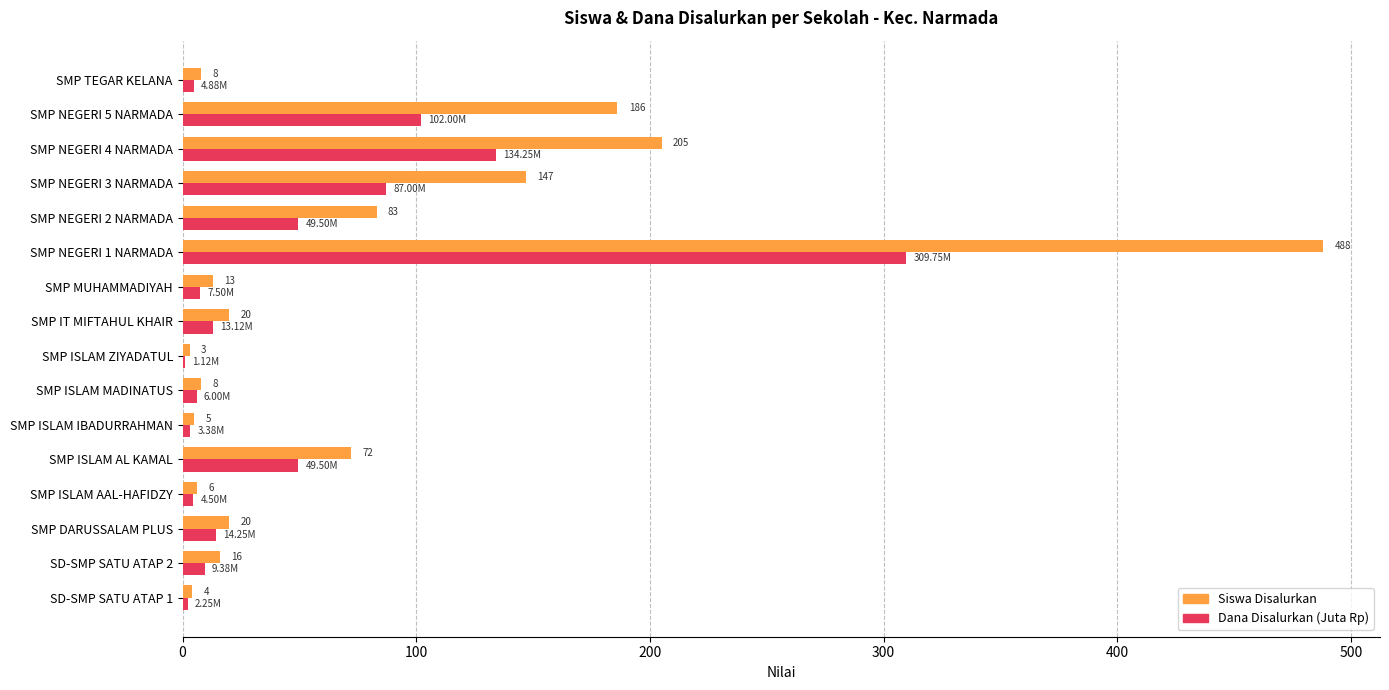

Which series changed the most between SMP DARUSSALAM PLUS and SMP ISLAM MADINATUS?

Siswa Disalurkan